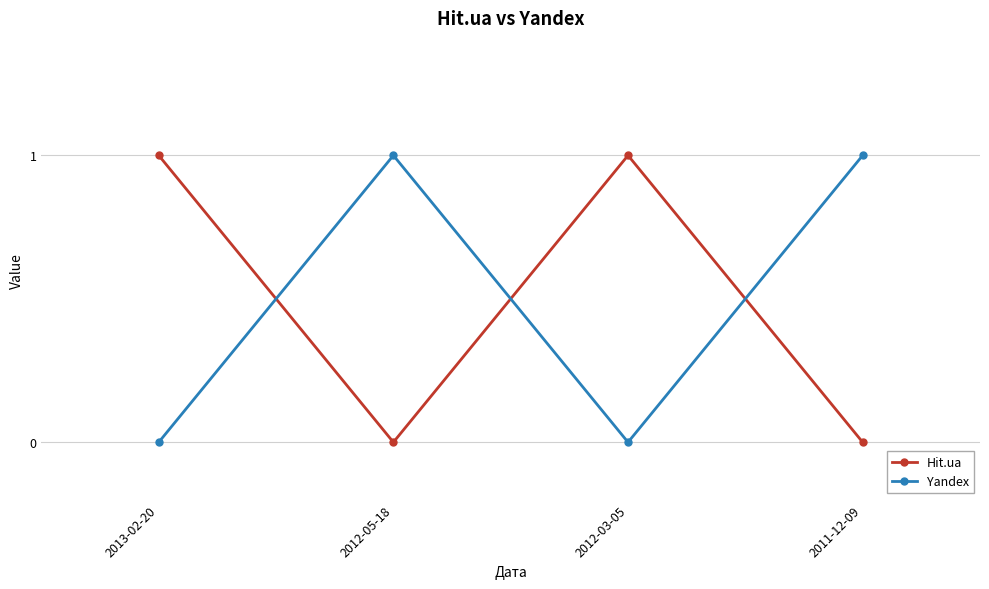

Is it true that Yandex equals 0 at 2012-03-05?

True